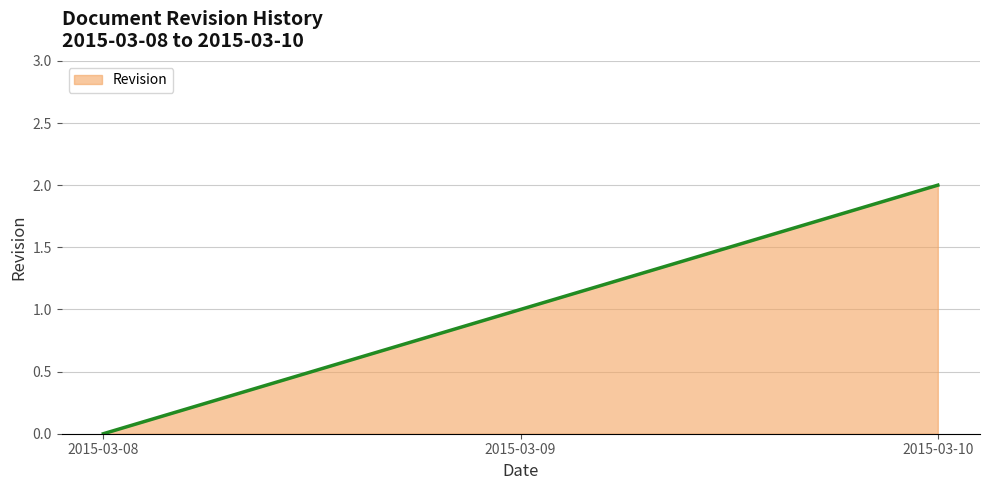

Reading right to left, transcribe all the data shown in this chart.

2015-03-10=2	2015-03-09=1	2015-03-08=0